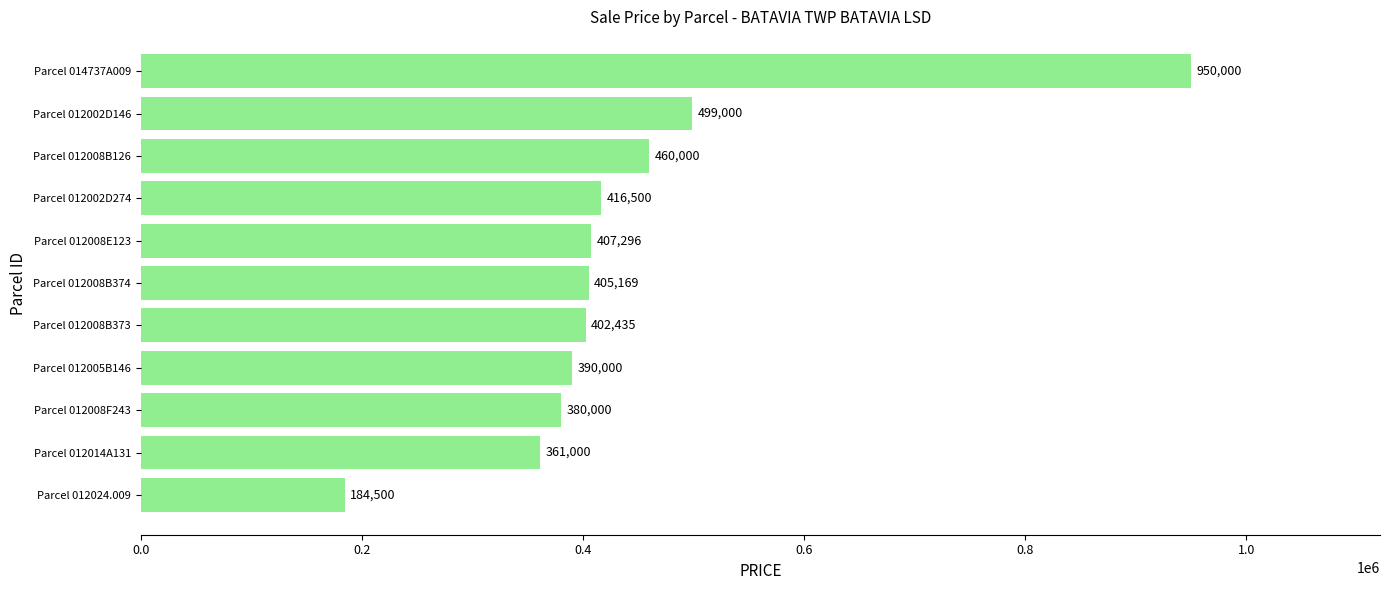

Reading bottom to top, what are all the values shown in this chart?

Parcel 012024.009=184500	Parcel 012014A131=361000	Parcel 012008F243=380000	Parcel 012005B146=390000	Parcel 012008B373=402435	Parcel 012008B374=405169	Parcel 012008E123=407296	Parcel 012002D274=416500	Parcel 012008B126=460000	Parcel 012002D146=499000	Parcel 014737A009=950000